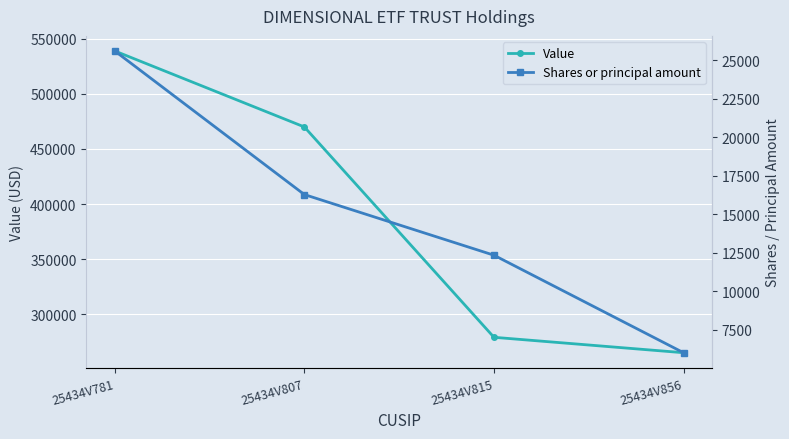

What are all the series names shown in the legend?

Value, Shares or principal amount